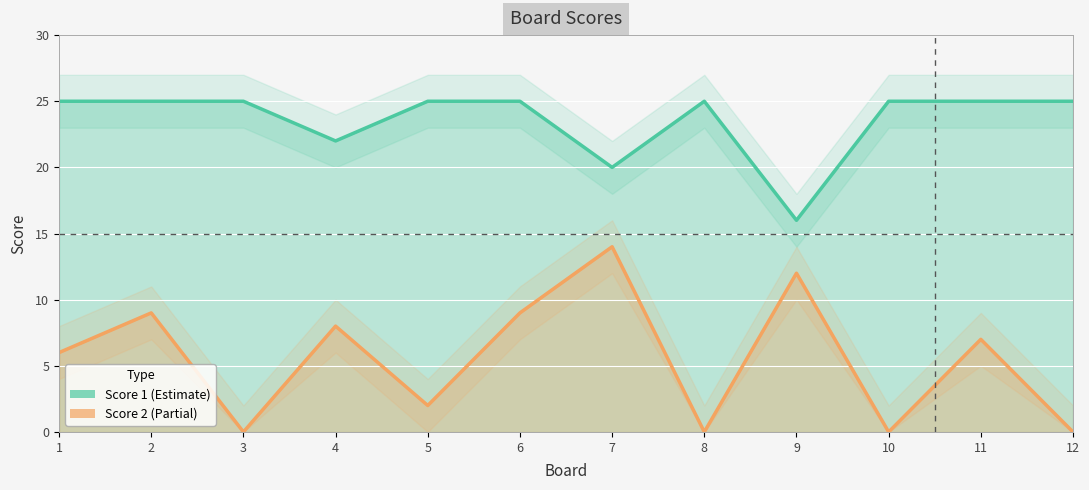

At 9, list the series in order from largest to smallest.

Score 1, Score 2